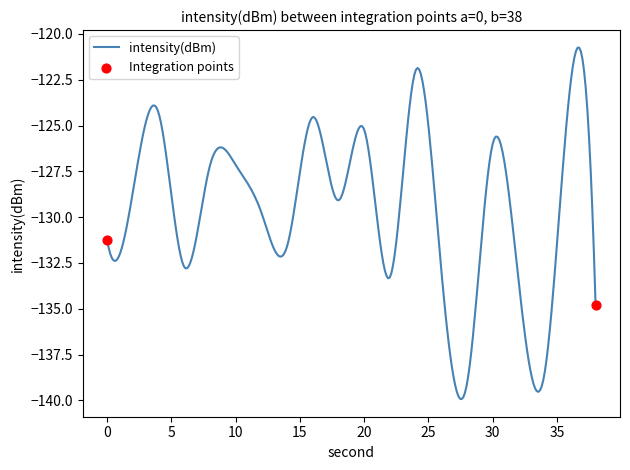

What is the difference between the maximum and minimum values?

19.2